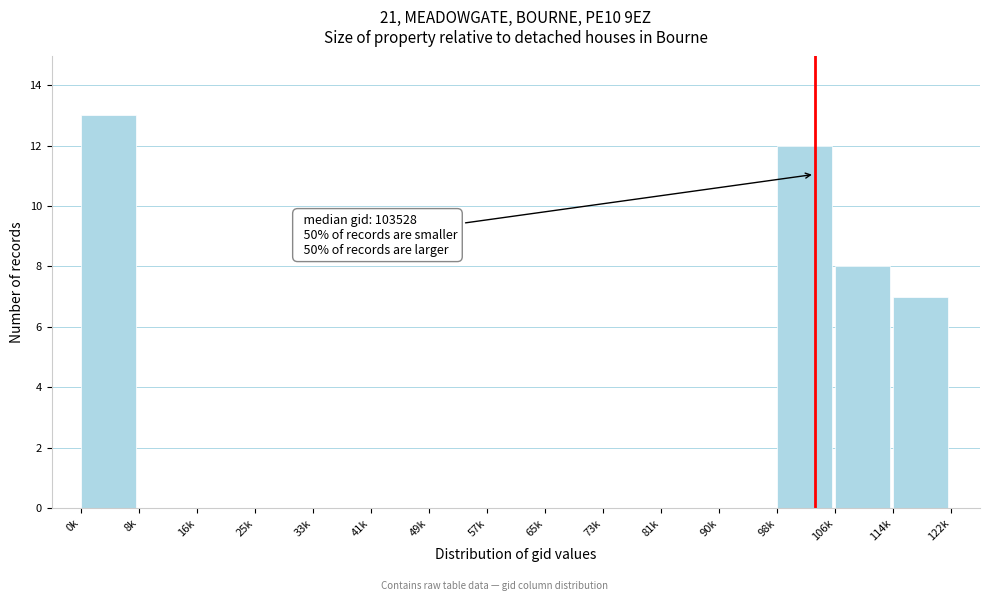

Reading left to right, what are all the values shown in this chart?

0k=13	8k=0	16k=0	25k=0	33k=0	41k=0	49k=0	57k=0	65k=0	73k=0	81k=0	90k=0	98k=12	106k=8	114k=7